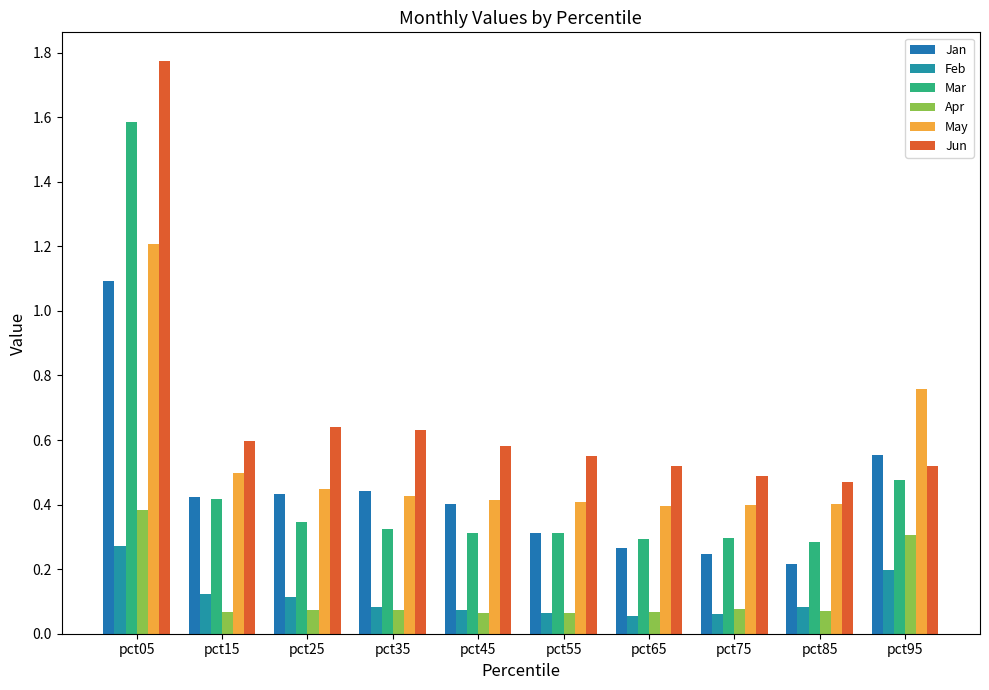

How many groups of bars are there?

10